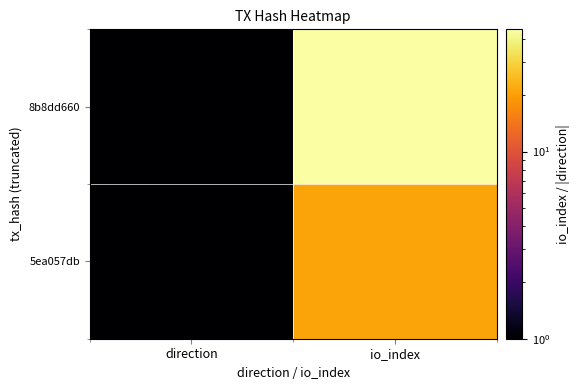

Reading left to right, what are all the values shown in this chart?

8b8dd660: direction=1	io_index=45
5ea057db: direction=1	io_index=21